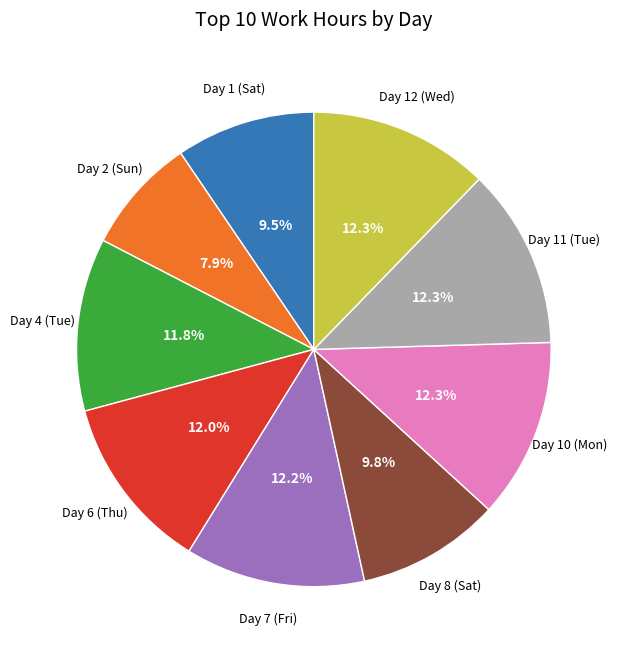

Is there a majority slice in this chart?

No